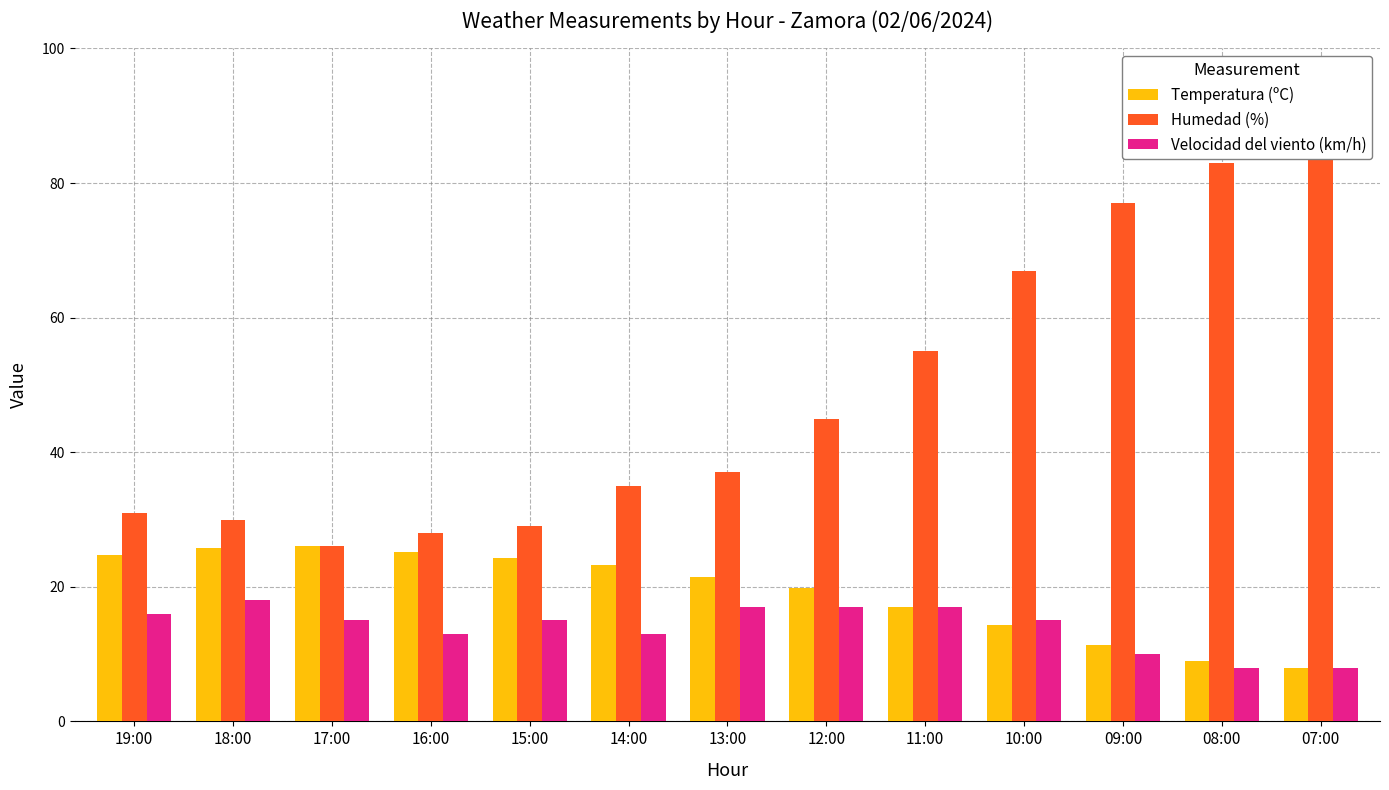

At how many categories does at least one series exceed 38?

6